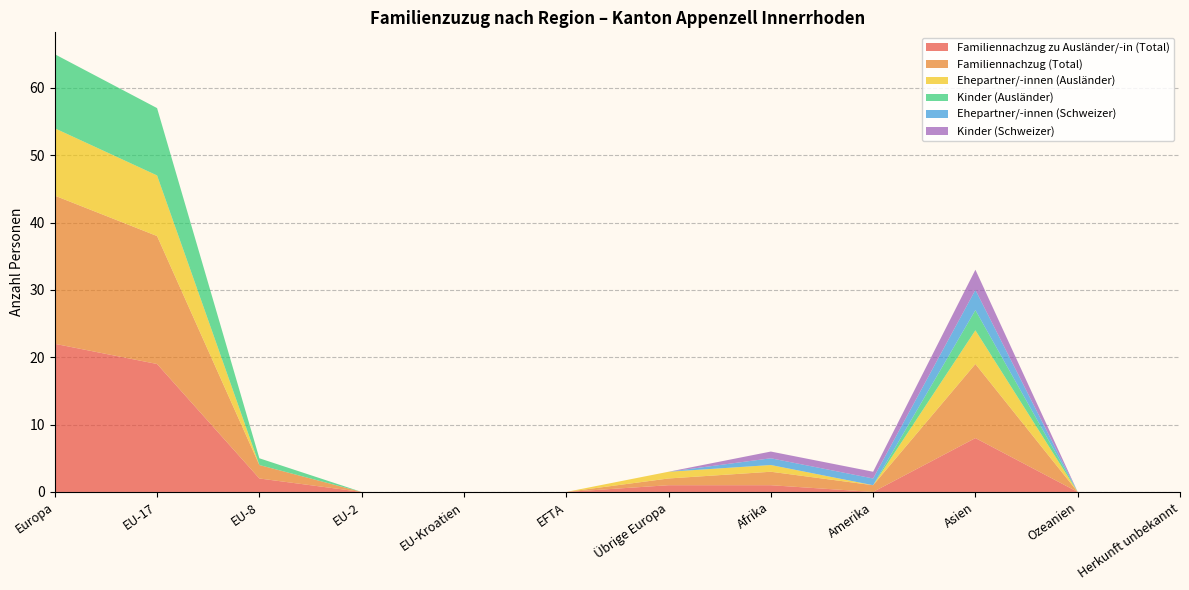

Reading right to left, list all the values displayed in this chart.

Familiennachzug zu Ausländer/-in (Total): 0	0	8	0	1	1	0	0	0	2	19	22
Familiennachzug (Total): 0	0	11	1	2	1	0	0	0	2	19	22
Ehepartner/-innen (Ausländer): 0	0	5	0	1	1	0	0	0	0	9	10
Kinder (Ausländer): 0	0	3	0	0	0	0	0	0	1	10	11
Ehepartner/-innen (Schweizer): 0	0	3	1	1	0	0	0	0	0	0	0
Kinder (Schweizer): 0	0	3	1	1	0	0	0	0	0	0	0